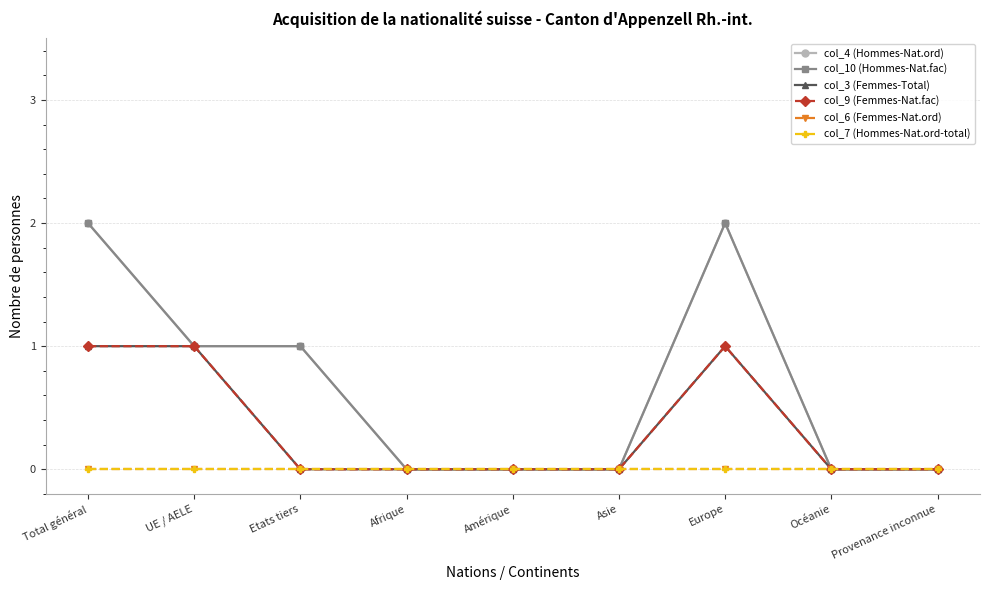

Does the chart have visible grid lines?

Yes